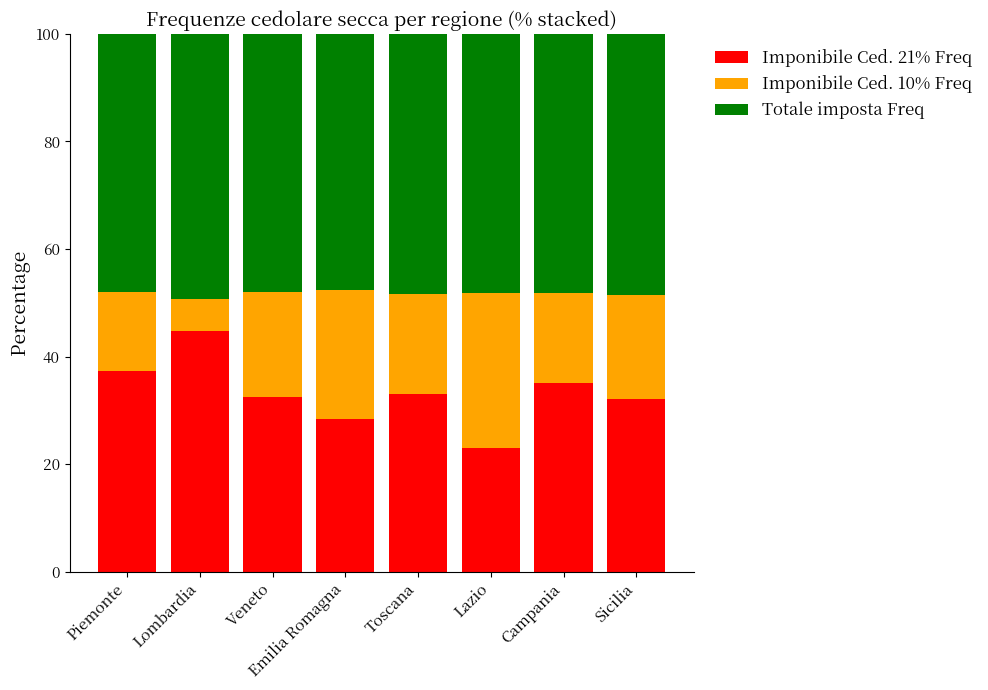

At which label does Imponibile Ced. 21% Freq reach its peak?

Lombardia